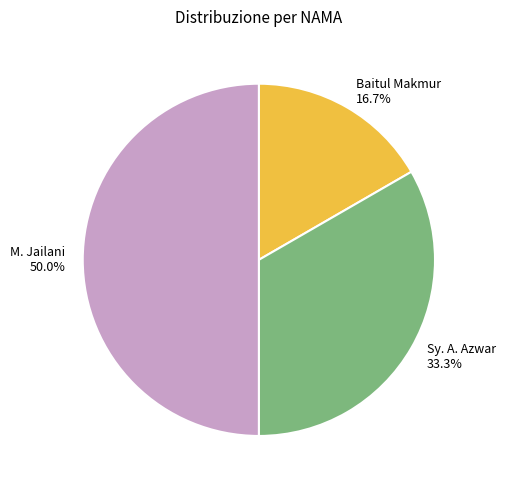

To the nearest percent, what is the difference between the Sy. A. Azwar and Baitul Makmur slice percentages?

17%